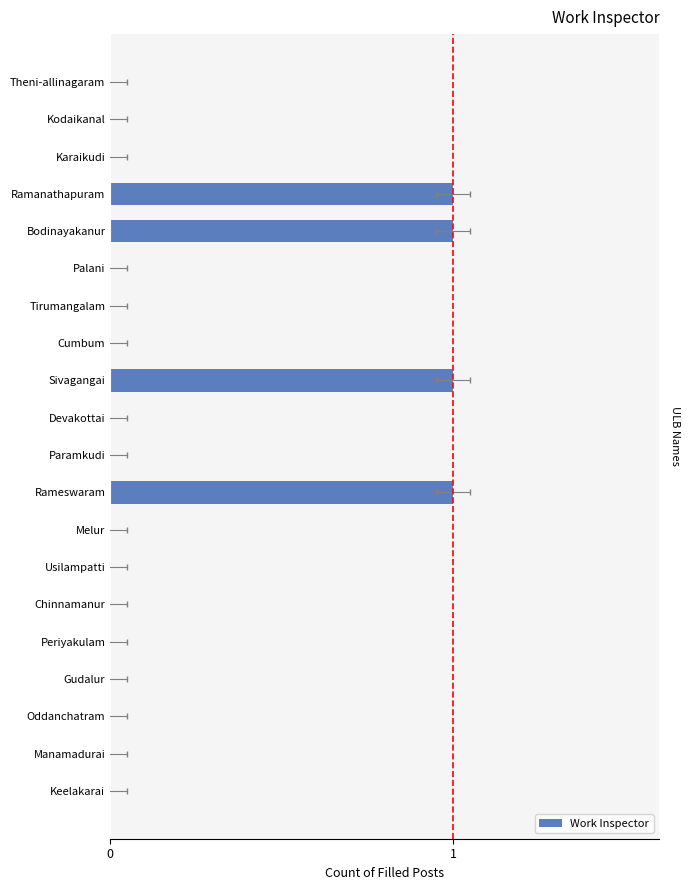

List the labels in order of value, smallest first.

Keelakarai, Manamadurai, Oddanchatram, Gudalur, Periyakulam, Chinnamanur, Usilampatti, Melur, Paramkudi, Devakottai, Cumbum, Tirumangalam, Palani, Karaikudi, Kodaikanal, Theni-allinagaram, Rameswaram, Sivagangai, Bodinayakanur, Ramanathapuram